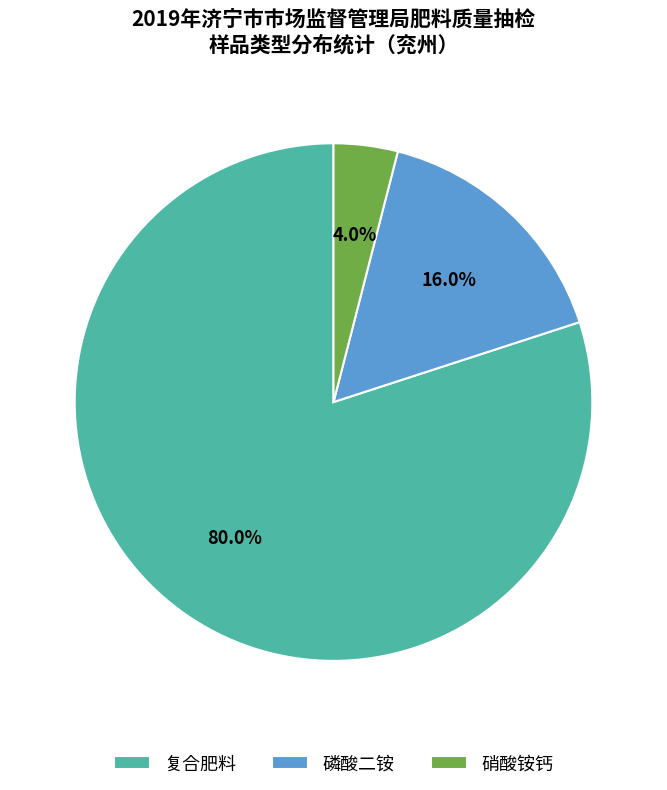

How much of the chart is everything except 硝酸铵钙?

96.0%